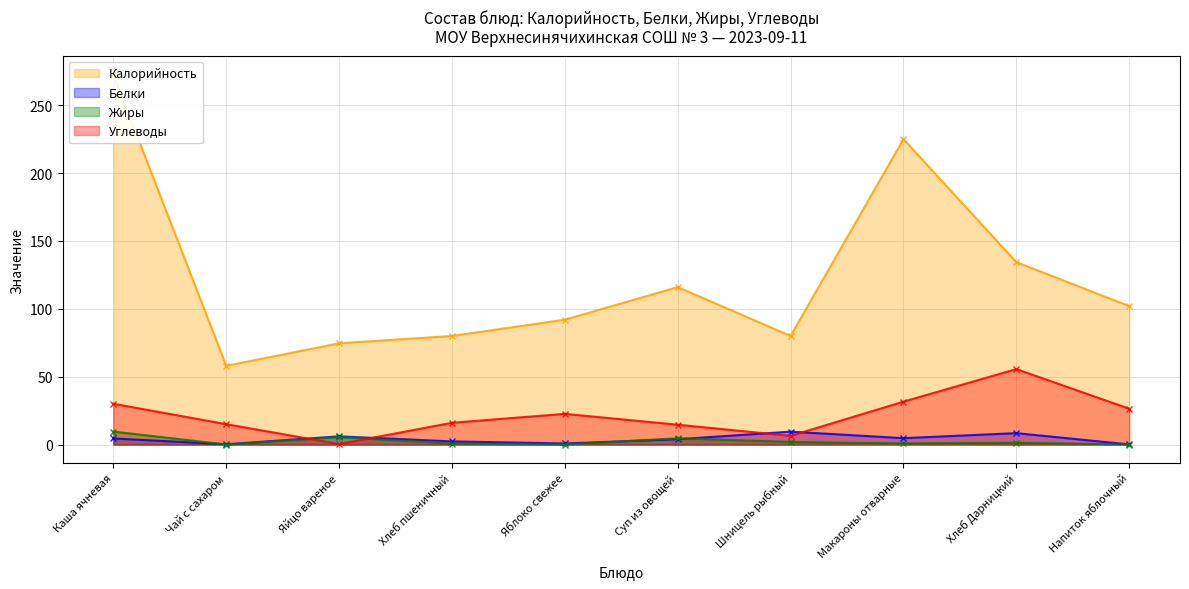

What is the difference between the maximum and minimum values in the Белки series?

9.4